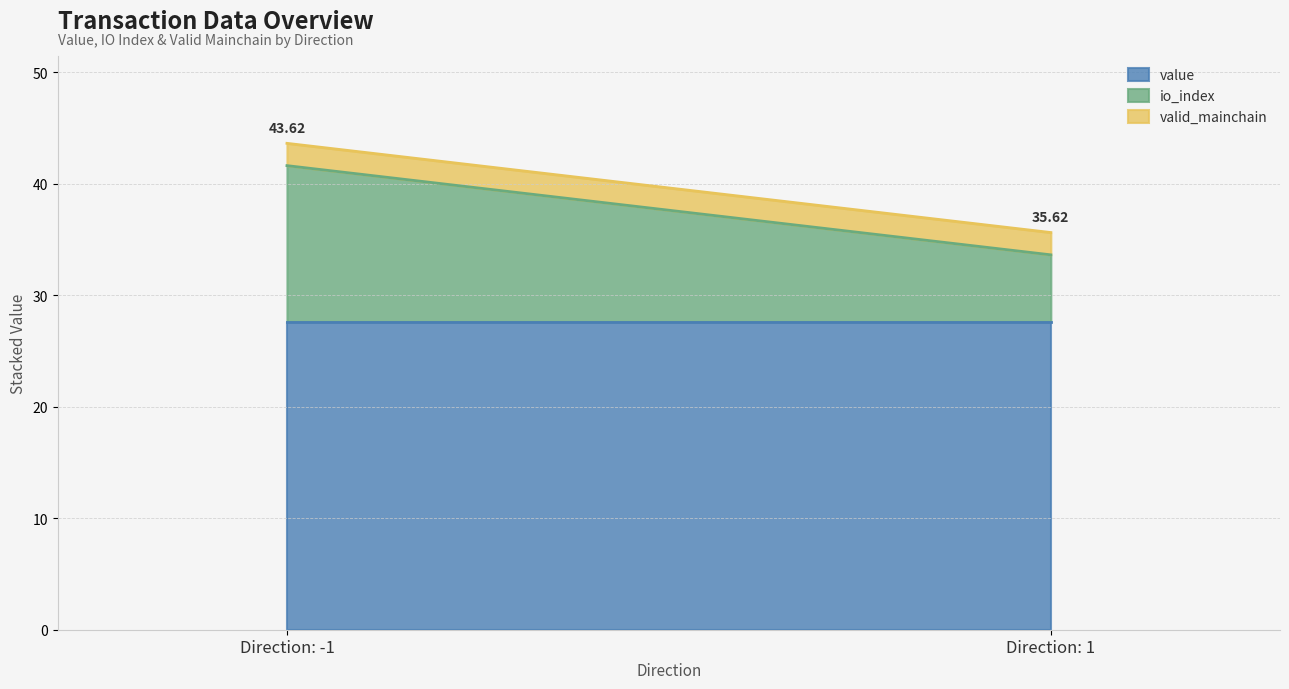

What is the sum of the value values at Direction: -1 and Direction: 1?

55.2